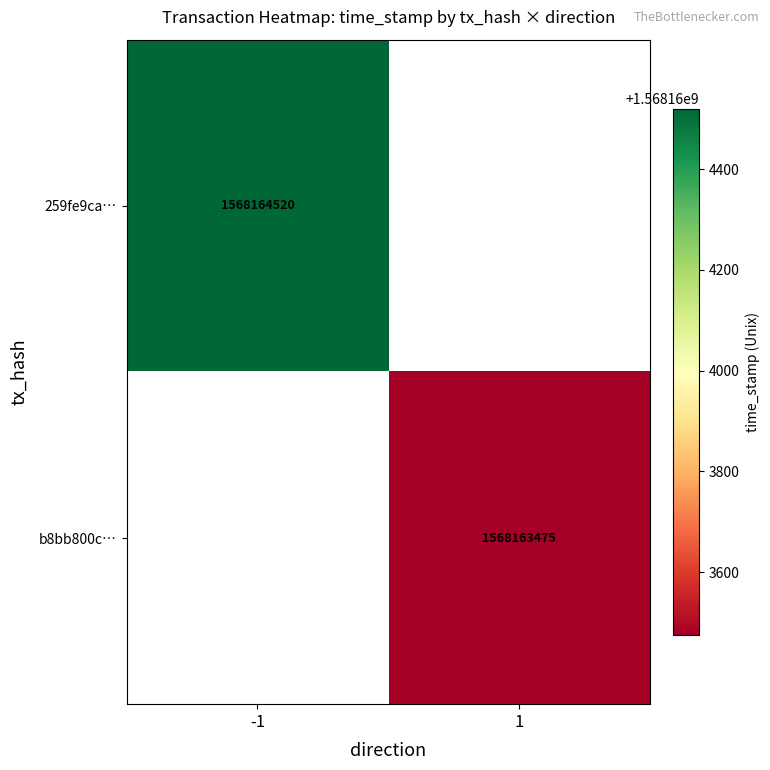

Count the number of data series in this chart.

2